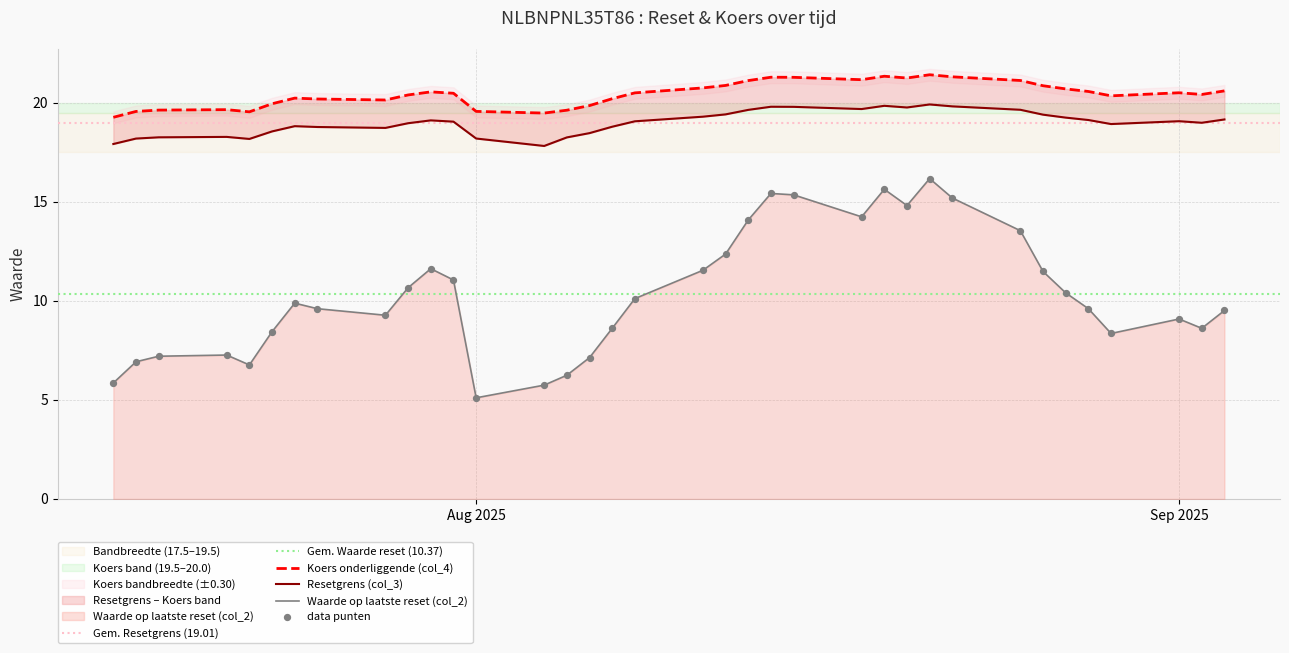

Which series has the largest total across all categories?

Koers onderliggende (col_4)